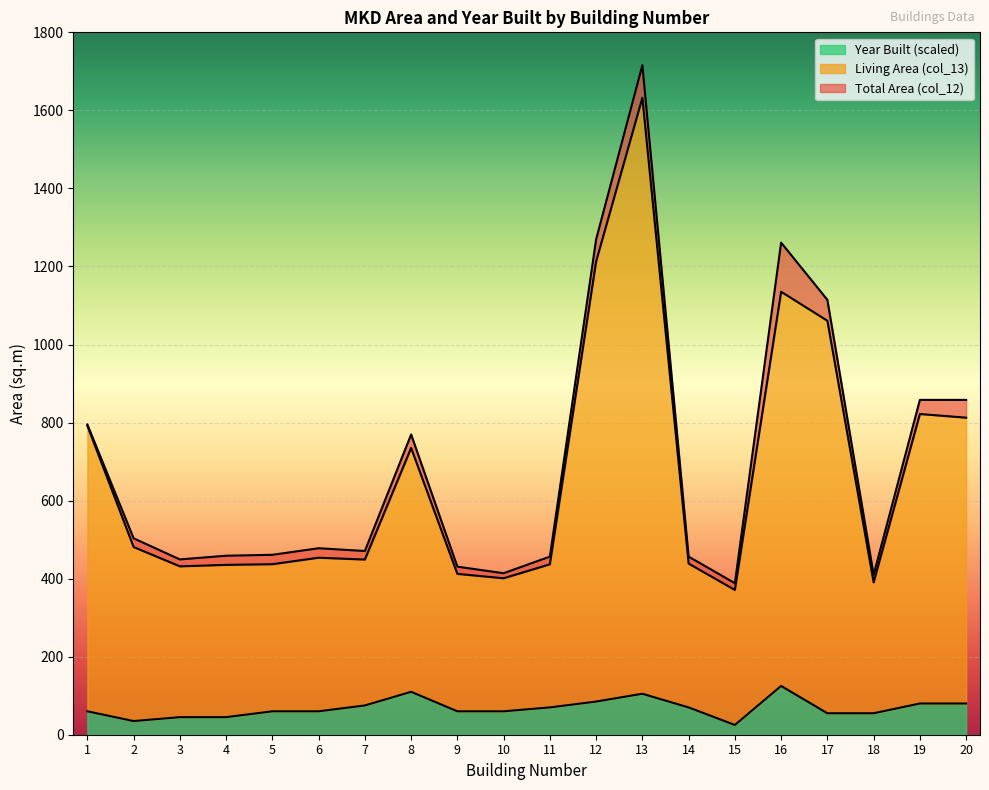

Rank the series by their maximum value, from highest to lowest.

Total Area (col_12), Living Area (col_13), Year Built (col_11)